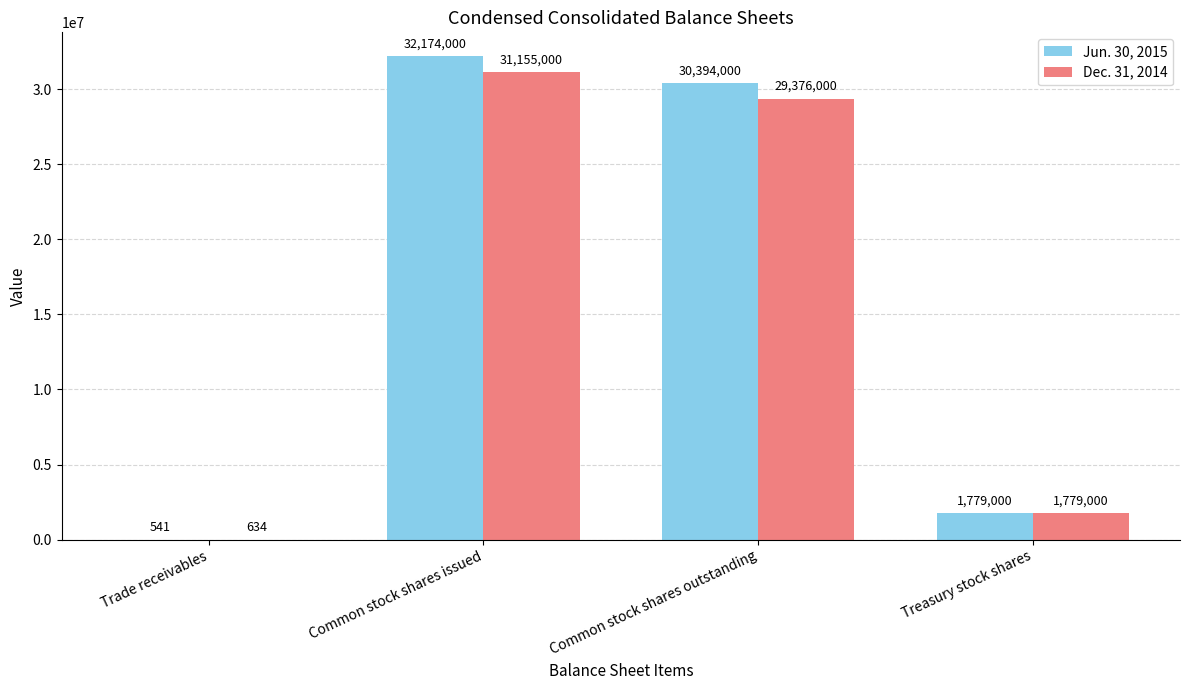

What is the greatest value displayed?

32174000